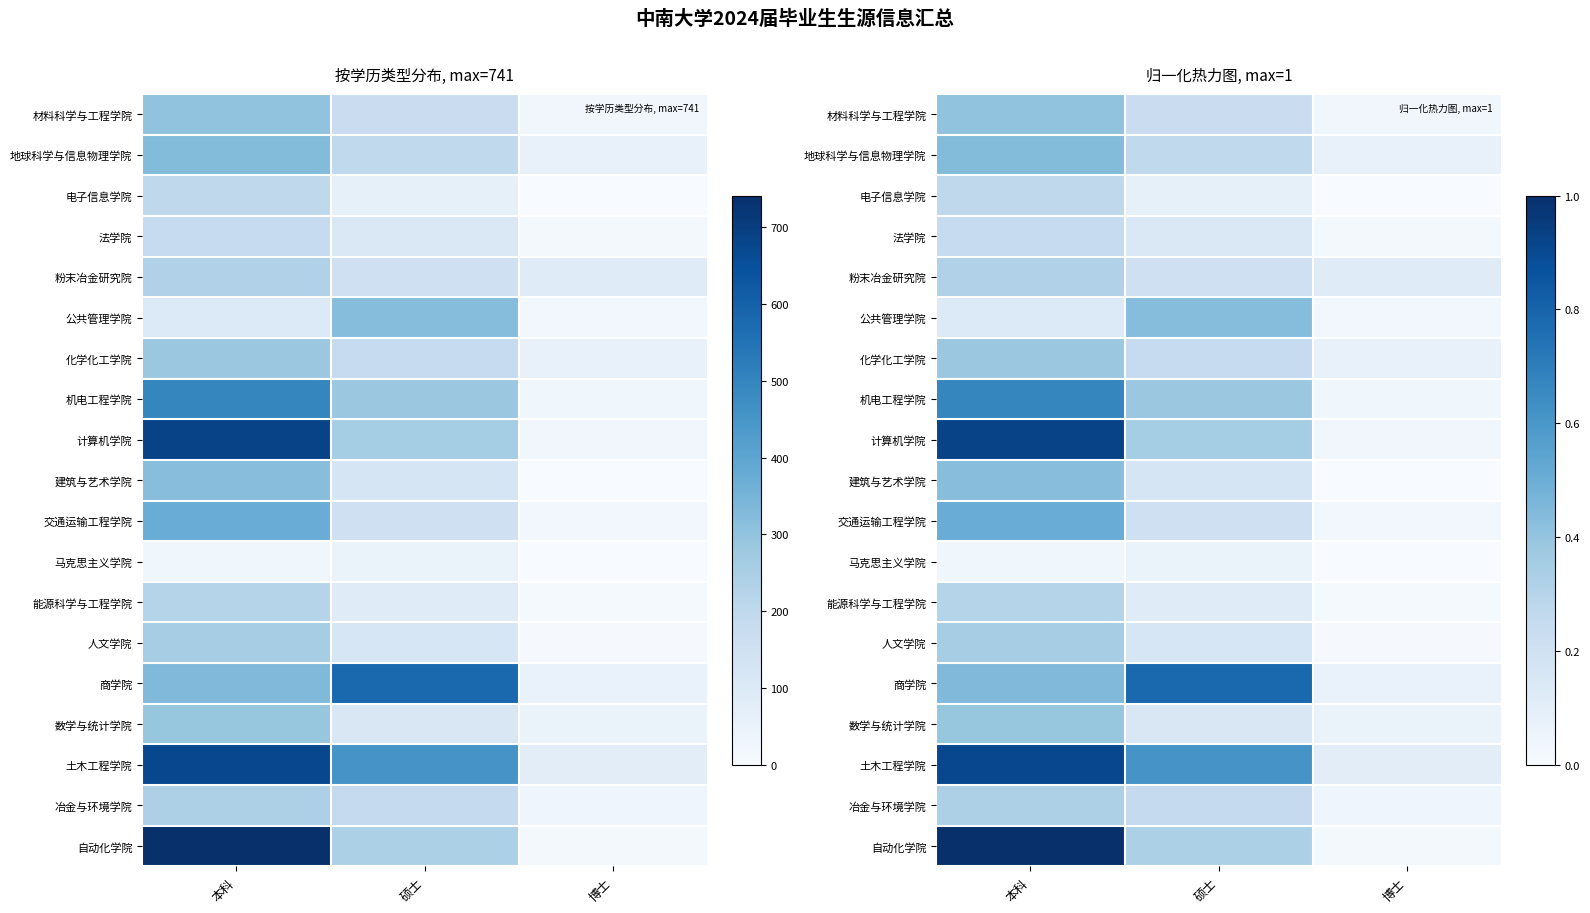

True or false: 商学院 has a value of 0.4 at 本科.

True